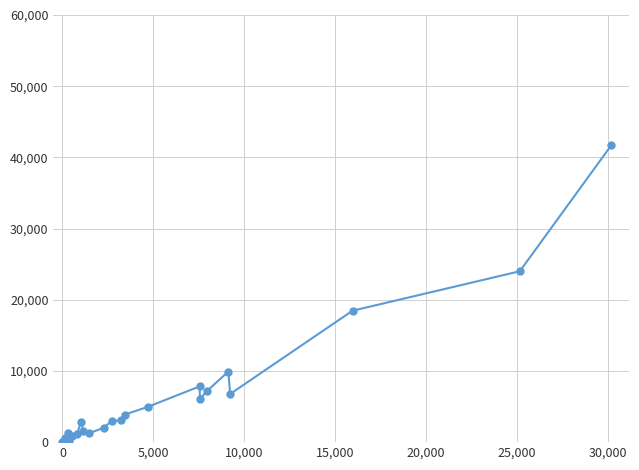

What is the difference between the maximum and minimum values?

41703